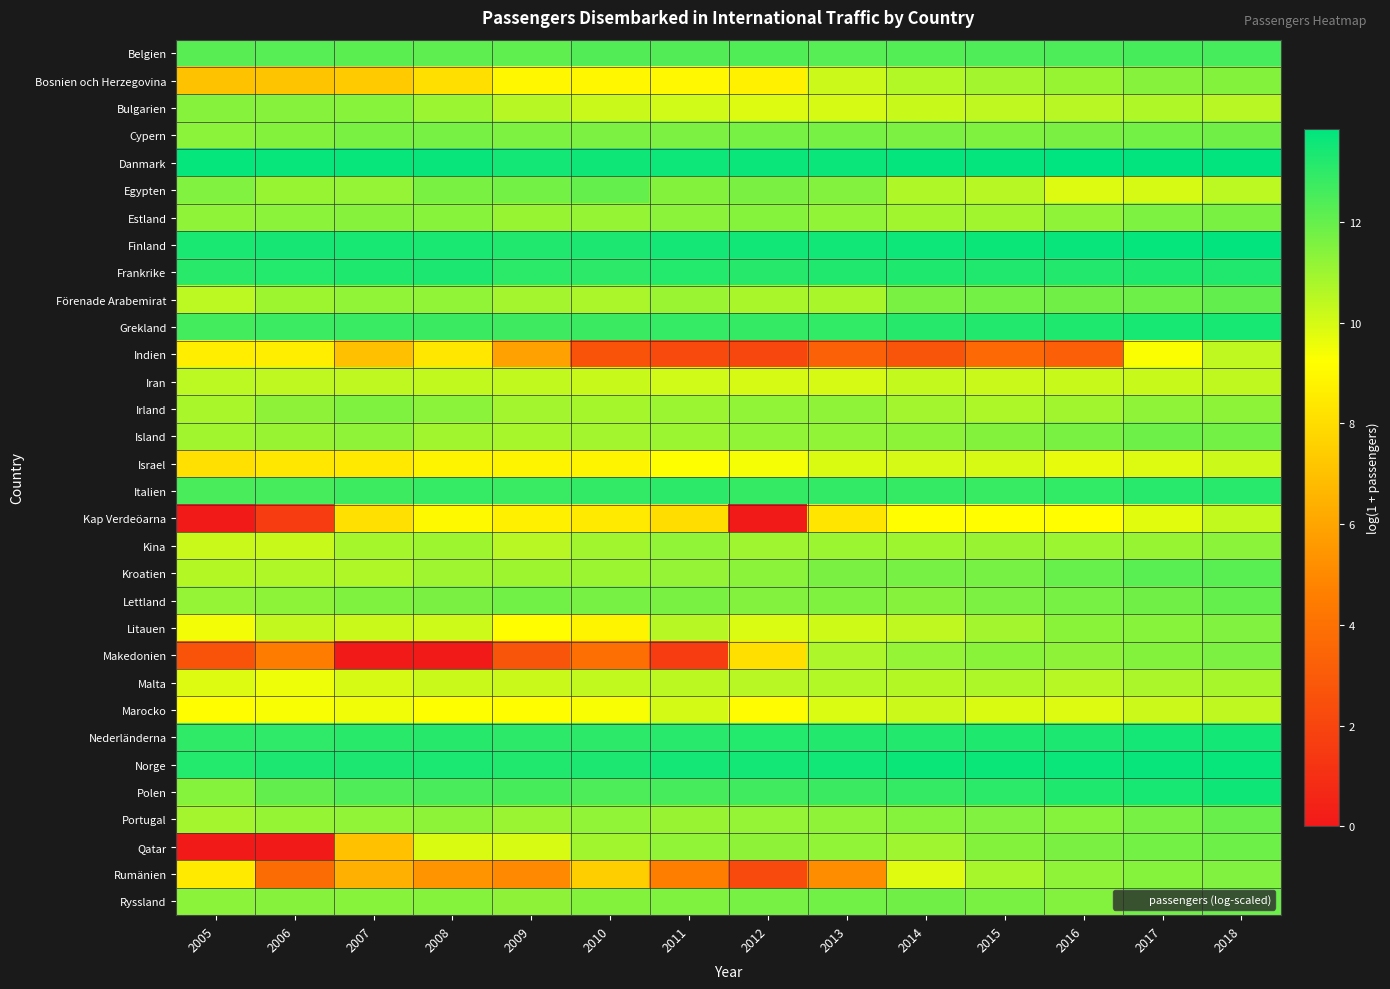

Reading right to left, list all the values displayed in this chart.

Belgien: 2018=12.6	2017=12.5	2016=12.4	2015=12.4	2014=12.3	2013=12.3	2012=12.4	2011=12.3	2010=12.3	2009=12.1	2008=12.1	2007=12.2	2006=12.3	2005=12.2
Bosnien och Herzegovina: 2018=11.5	2017=11.4	2016=11.1	2015=10.9	2014=10.6	2013=10.2	2012=8.7	2011=9.0	2010=8.9	2009=8.9	2008=8.1	2007=7.3	2006=7.1	2005=7.0
Bulgarien: 2018=10.5	2017=10.6	2016=10.5	2015=10.4	2014=10.2	2013=10.0	2012=9.9	2011=10.1	2010=10.2	2009=10.5	2008=11.0	2007=11.4	2006=11.4	2005=11.4
Cypern: 2018=11.8	2017=11.7	2016=11.6	2015=11.5	2014=11.6	2013=11.7	2012=11.7	2011=11.6	2010=11.6	2009=11.6	2008=11.7	2007=11.7	2006=11.5	2005=11.3
Danmark: 2018=13.8	2017=13.8	2016=13.9	2015=13.8	2014=13.8	2013=13.7	2012=13.7	2011=13.6	2010=13.6	2009=13.5	2008=13.7	2007=13.7	2006=13.7	2005=13.7
Egypten: 2018=10.4	2017=10.0	2016=9.8	2015=10.5	2014=10.7	2013=11.5	2012=11.6	2011=11.4	2010=12.0	2009=11.7	2008=11.6	2007=11.2	2006=11.1	2005=11.5
Estland: 2018=11.7	2017=11.6	2016=11.2	2015=10.9	2014=10.9	2013=11.2	2012=11.4	2011=11.3	2010=11.1	2009=11.1	2008=11.4	2007=11.4	2006=11.3	2005=11.2
Finland: 2018=13.8	2017=13.7	2016=13.7	2015=13.6	2014=13.6	2013=13.5	2012=13.5	2011=13.5	2010=13.3	2009=13.2	2008=13.4	2007=13.4	2006=13.4	2005=13.4
Frankrike: 2018=13.3	2017=13.3	2016=13.2	2015=13.2	2014=13.3	2013=13.3	2012=13.1	2011=13.2	2010=13.0	2009=13.1	2008=13.3	2007=13.3	2006=13.2	2005=13.1
Förenade Arabemirat: 2018=12.1	2017=11.9	2016=11.8	2015=11.7	2014=11.7	2013=10.8	2012=10.8	2011=11.0	2010=10.8	2009=10.9	2008=11.2	2007=11.2	2006=11.0	2005=10.4
Grekland: 2018=13.4	2017=13.4	2016=13.3	2015=13.2	2014=13.1	2013=12.9	2012=12.9	2011=12.9	2010=12.8	2009=12.7	2008=12.8	2007=12.8	2006=12.8	2005=12.6
Indien: 2018=10.4	2017=9.3	2016=3.2	2015=3.6	2014=2.7	2013=3.3	2012=2.1	2011=2.2	2010=2.6	2009=5.9	2008=8.4	2007=7.0	2006=8.6	2005=8.6
Iran: 2018=10.4	2017=10.2	2016=10.2	2015=10.2	2014=10.3	2013=10.0	2012=10.0	2011=10.1	2010=10.2	2009=10.3	2008=10.3	2007=10.4	2006=10.4	2005=10.4
Irland: 2018=11.3	2017=11.2	2016=10.9	2015=10.7	2014=10.9	2013=11.2	2012=11.2	2011=11.0	2010=10.8	2009=10.9	2008=11.3	2007=11.5	2006=11.3	2005=10.8
Island: 2018=11.8	2017=11.9	2016=11.7	2015=11.4	2014=11.3	2013=11.2	2012=11.2	2011=11.0	2010=10.9	2009=10.8	2008=10.9	2007=11.3	2006=11.1	2005=10.9
Israel: 2018=10.2	2017=9.8	2016=9.7	2015=10.0	2014=10.0	2013=9.9	2012=9.4	2011=9.2	2010=8.9	2009=8.8	2008=8.8	2007=8.4	2006=8.4	2005=8.1
Italien: 2018=13.1	2017=13.1	2016=12.9	2015=12.8	2014=12.9	2013=12.9	2012=12.9	2011=13.0	2010=12.9	2009=12.8	2008=12.9	2007=12.7	2006=12.6	2005=12.5
Kap Verdeöarna: 2018=10.4	2017=9.7	2016=9.2	2015=9.2	2014=9.2	2013=8.3	2012=0.0	2011=8.0	2010=8.5	2009=8.7	2008=9.0	2007=8.1	2006=1.6	2005=0.0
Kina: 2018=11.3	2017=11.1	2016=11.0	2015=11.1	2014=11.0	2013=11.0	2012=11.0	2011=11.2	2010=10.9	2009=10.5	2008=11.0	2007=10.8	2006=10.2	2005=10.2
Kroatien: 2018=12.2	2017=12.2	2016=12.0	2015=11.7	2014=11.7	2013=11.6	2012=11.3	2011=11.2	2010=11.0	2009=11.0	2008=11.0	2007=10.7	2006=10.7	2005=10.6
Lettland: 2018=12.0	2017=11.8	2016=11.7	2015=11.6	2014=11.4	2013=11.5	2012=11.5	2011=11.7	2010=11.7	2009=11.8	2008=11.6	2007=11.5	2006=11.3	2005=11.2
Litauen: 2018=11.5	2017=11.4	2016=11.4	2015=10.9	2014=10.4	2013=10.1	2012=9.9	2011=10.5	2010=8.8	2009=9.2	2008=10.1	2007=10.2	2006=10.3	2005=9.5
Makedonien: 2018=11.6	2017=11.5	2016=11.3	2015=11.4	2014=11.2	2013=10.7	2012=8.1	2011=1.6	2010=3.9	2009=2.7	2008=0.0	2007=0.0	2006=4.5	2005=2.6
Malta: 2018=10.8	2017=10.7	2016=10.5	2015=10.7	2014=10.6	2013=10.6	2012=10.5	2011=10.5	2010=10.4	2009=10.2	2008=10.2	2007=10.0	2006=9.5	2005=9.9
Marocko: 2018=10.4	2017=10.2	2016=9.9	2015=9.9	2014=10.2	2013=9.9	2012=9.1	2011=10.0	2010=9.3	2009=9.2	2008=9.2	2007=9.5	2006=9.3	2005=9.2
Nederländerna: 2018=13.5	2017=13.5	2016=13.3	2015=13.3	2014=13.2	2013=13.2	2012=13.2	2011=13.1	2010=13.0	2009=13.0	2008=13.1	2007=13.1	2006=13.0	2005=13.0
Norge: 2018=13.7	2017=13.7	2016=13.7	2015=13.6	2014=13.6	2013=13.5	2012=13.5	2011=13.5	2010=13.3	2009=13.3	2008=13.4	2007=13.3	2006=13.3	2005=13.2
Polen: 2018=13.6	2017=13.4	2016=13.3	2015=13.1	2014=12.9	2013=12.8	2012=12.7	2011=12.6	2010=12.5	2009=12.5	2008=12.5	2007=12.4	2006=12.0	2005=11.4
Portugal: 2018=12.0	2017=11.7	2016=11.4	2015=11.5	2014=11.4	2013=11.2	2012=11.1	2011=11.1	2010=11.2	2009=11.1	2008=11.3	2007=11.2	2006=11.1	2005=10.9
Qatar: 2018=11.9	2017=11.8	2016=11.6	2015=11.4	2014=11.0	2013=11.2	2012=11.3	2011=11.2	2010=10.9	2009=9.9	2008=9.9	2007=7.0	2006=0.0	2005=0.0
Rumänien: 2018=11.5	2017=11.4	2016=11.2	2015=10.8	2014=9.8	2013=5.1	2012=2.2	2011=4.6	2010=7.5	2009=5.0	2008=5.3	2007=6.4	2006=3.8	2005=8.5
Ryssland: 2018=11.9	2017=11.8	2016=11.5	2015=11.6	2014=11.8	2013=11.8	2012=11.7	2011=11.5	2010=11.4	2009=11.3	2008=11.4	2007=11.4	2006=11.4	2005=11.3